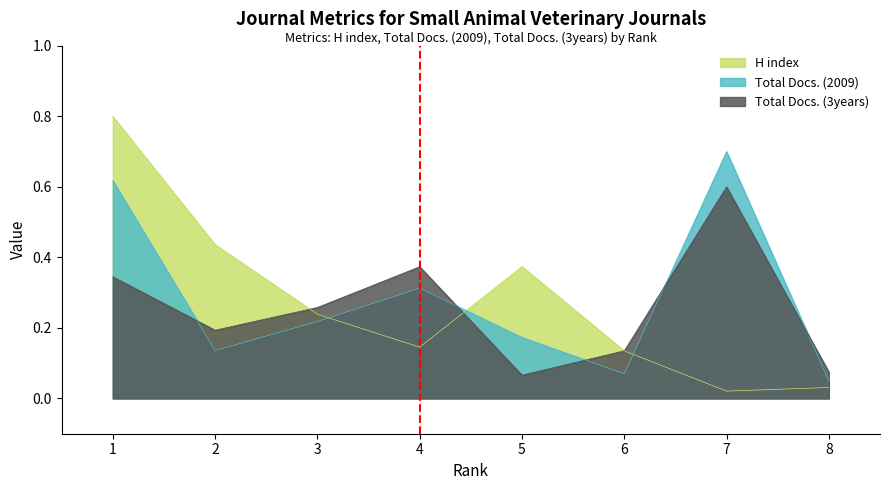

How many Total Docs. (3years) values are between 0 and 1?

8